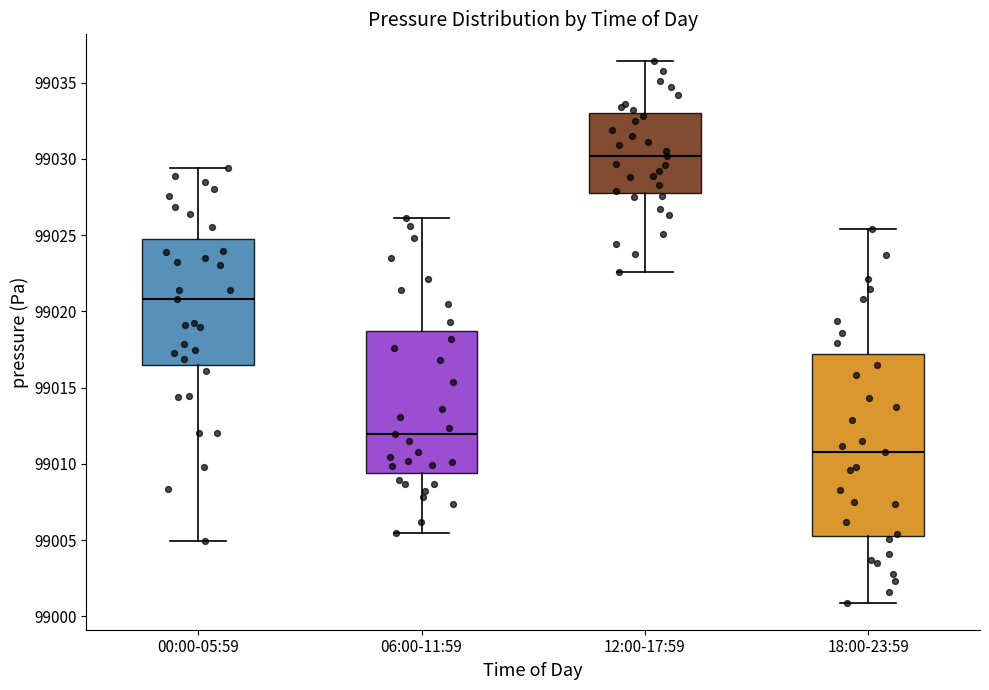

Where is the lower edge of the box for 18:00-23:59 on the y-axis? The values are not printed on the chart, so give them approximately, as read against the axis.

99005.5